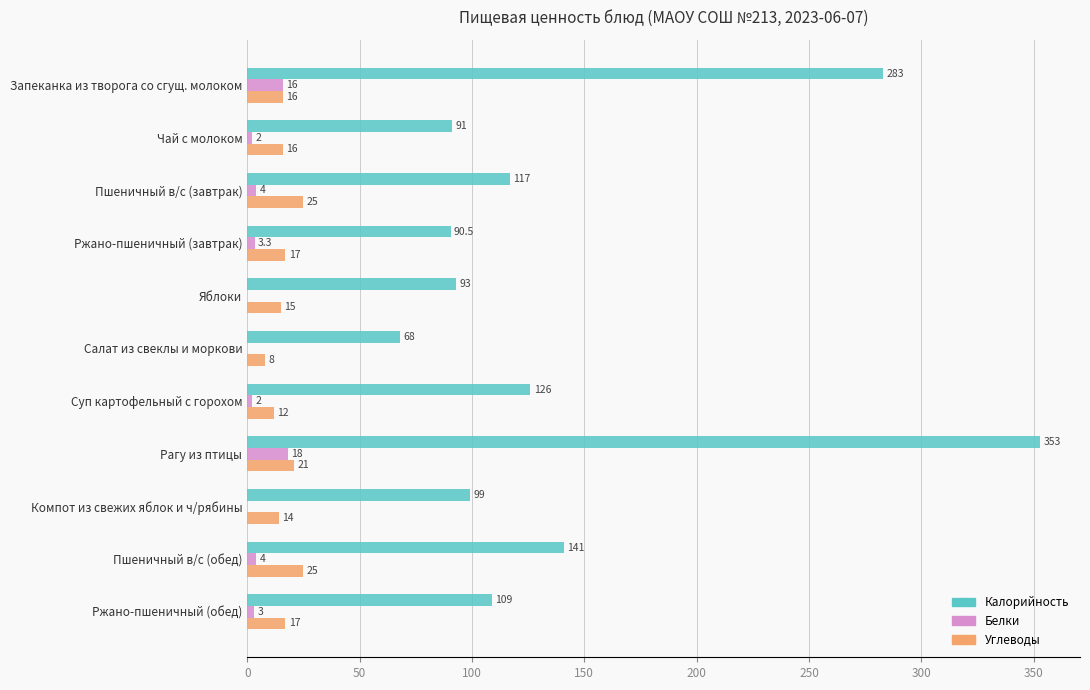

Which series changed the most between Чай с молоком and Ржано-пшеничный (завтрак)?

Белки